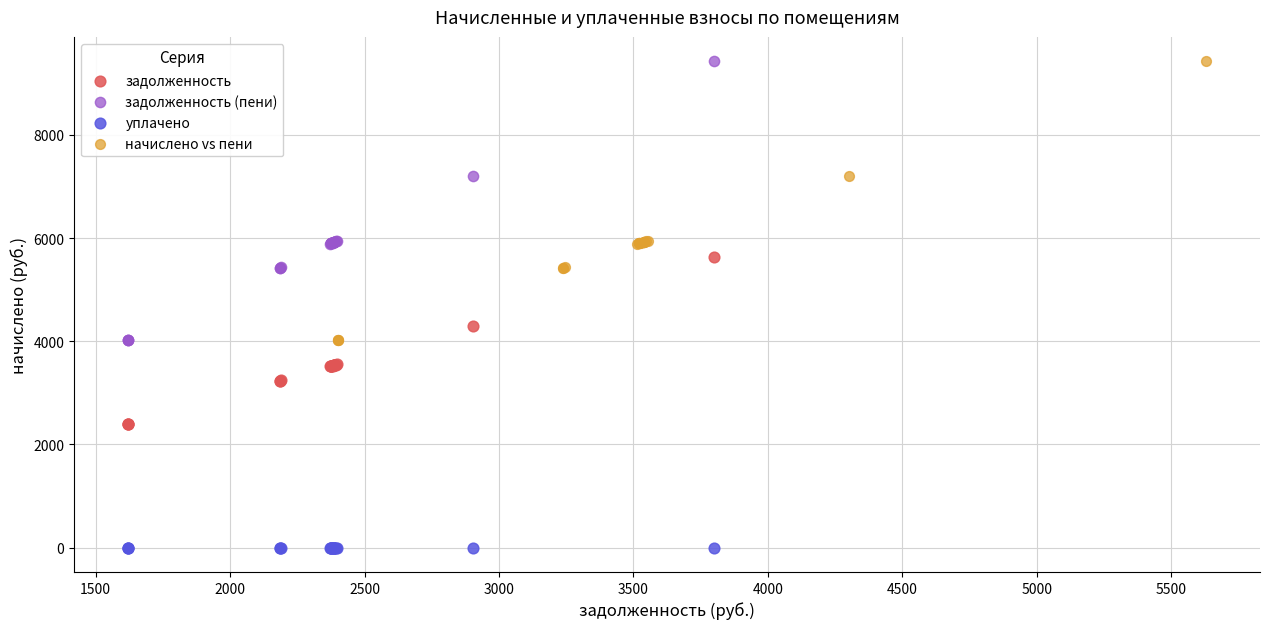

Which series reaches the minimum Y coordinate?

уплачено